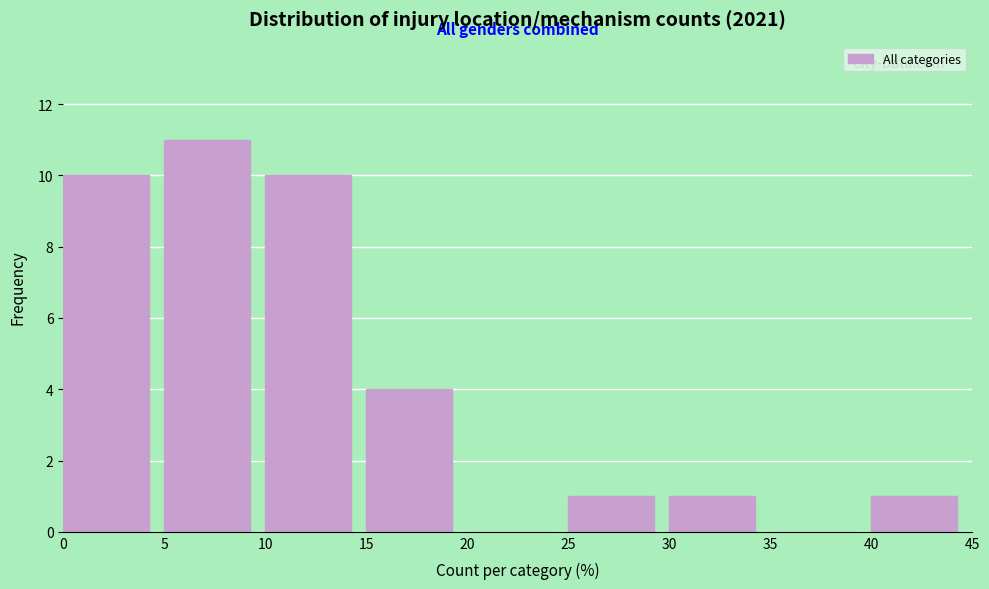

Reading left to right, transcribe this chart: for each bar, give the range it covers on the x-axis and its height. The values are not printed on the chart, so give them approximately, as read against the axis.

0 to 5: 10
5 to 10: 11
10 to 15: 10
15 to 20: 4
20 to 25: 0
25 to 30: 1
30 to 35: 1
35 to 40: 0
40 to 45: 1